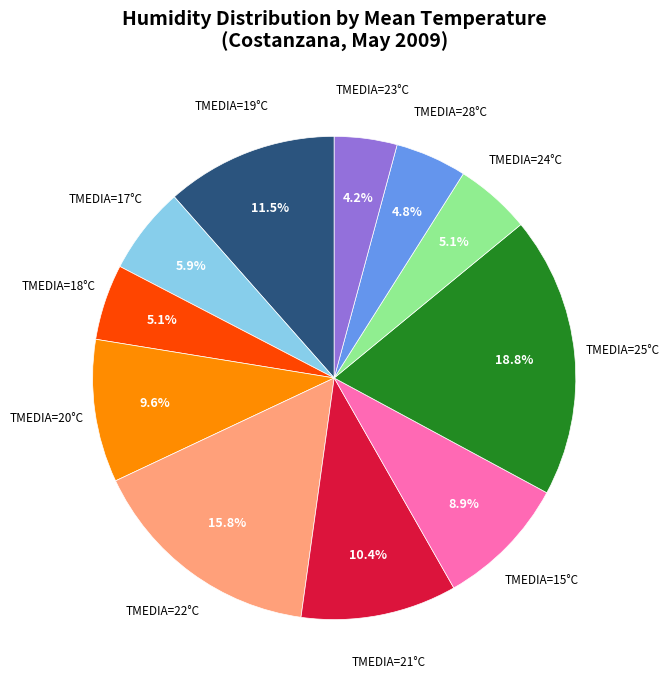

Is there a majority slice in this chart?

No